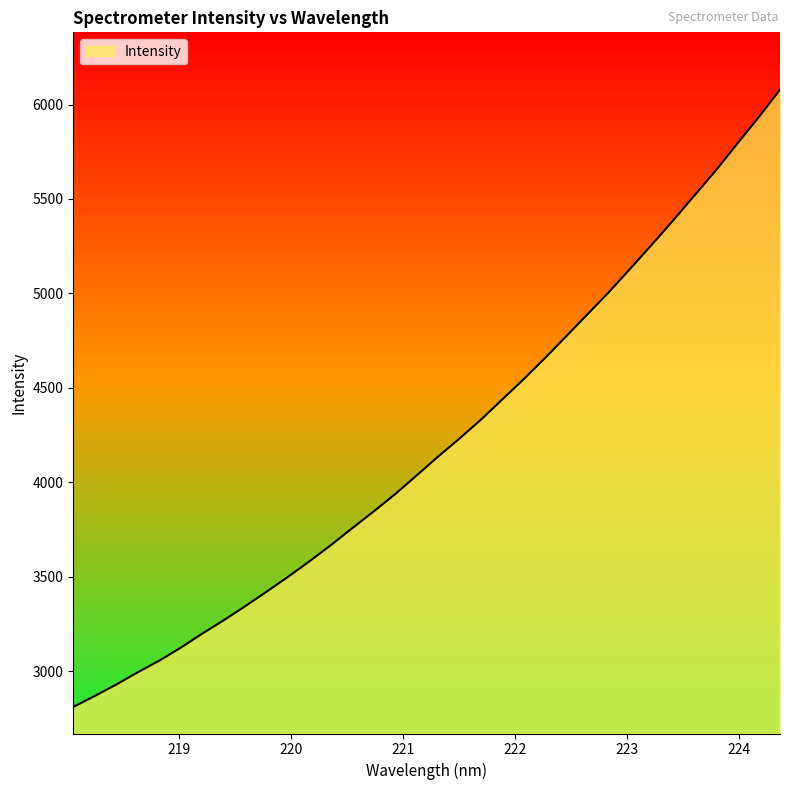

How many lines are shown in the chart?

1